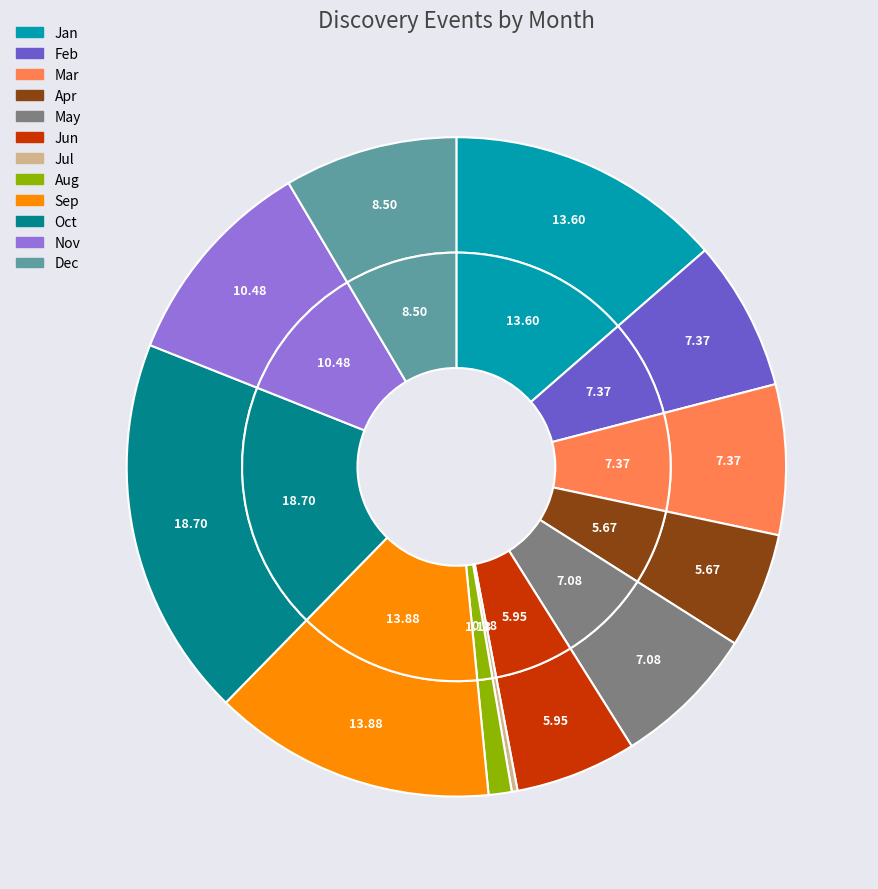

The Jul slice represents 1% of the pie. True or false?

False